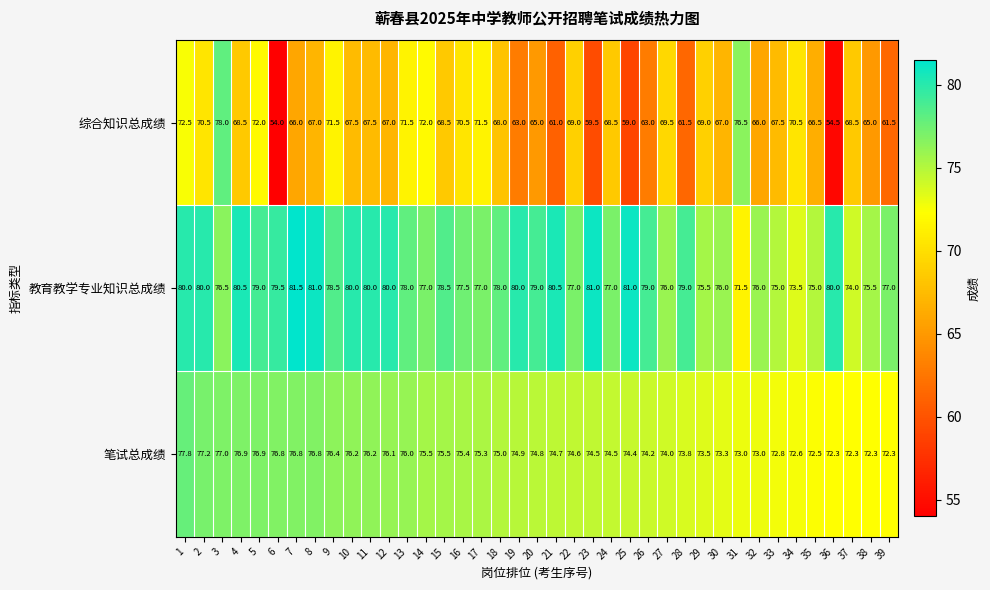

Where is 笔试总成绩 nearest to the value 75?

18